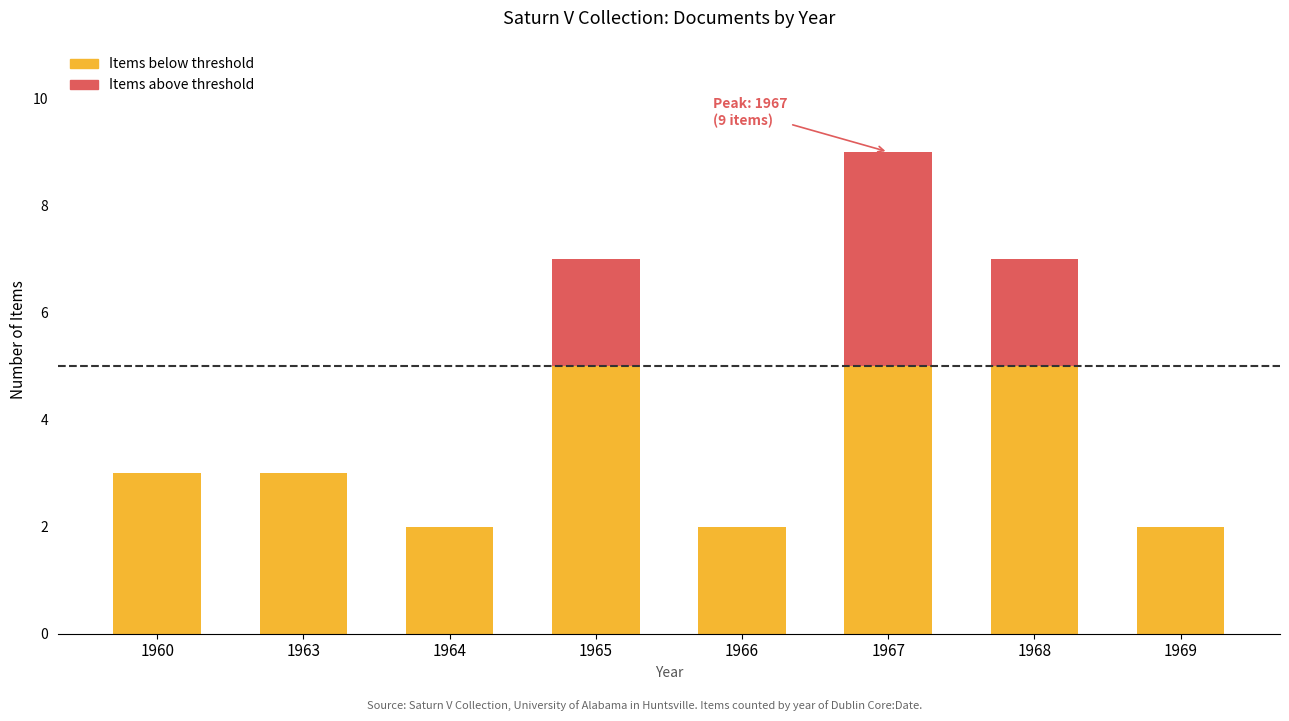

At which category is the sum across all series the highest?

1967